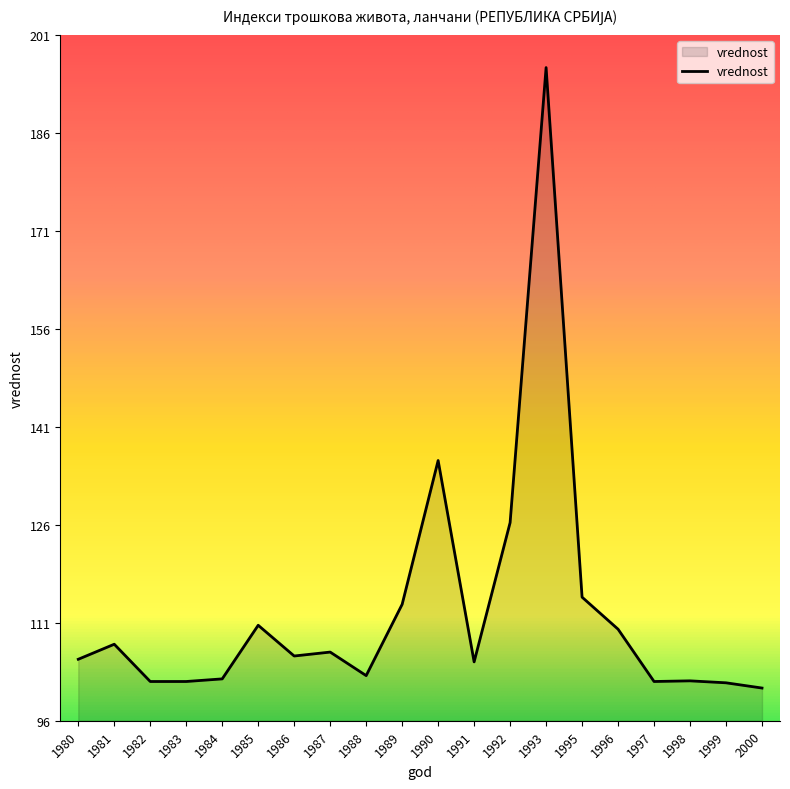

What is the average value?

112.6